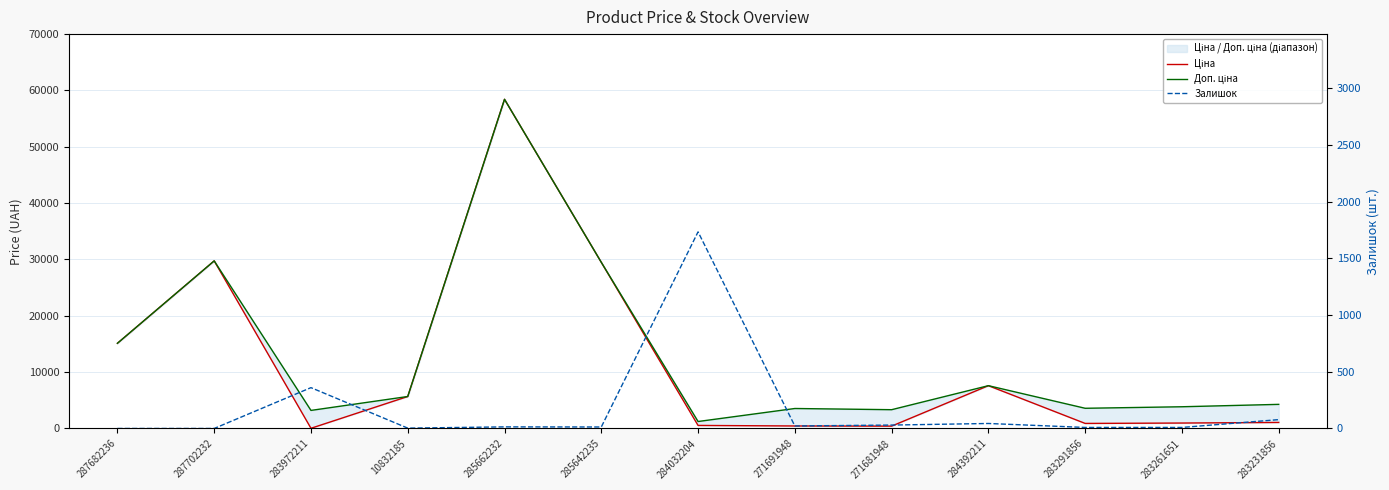

What is the sum of all Залишок values?

2316.0